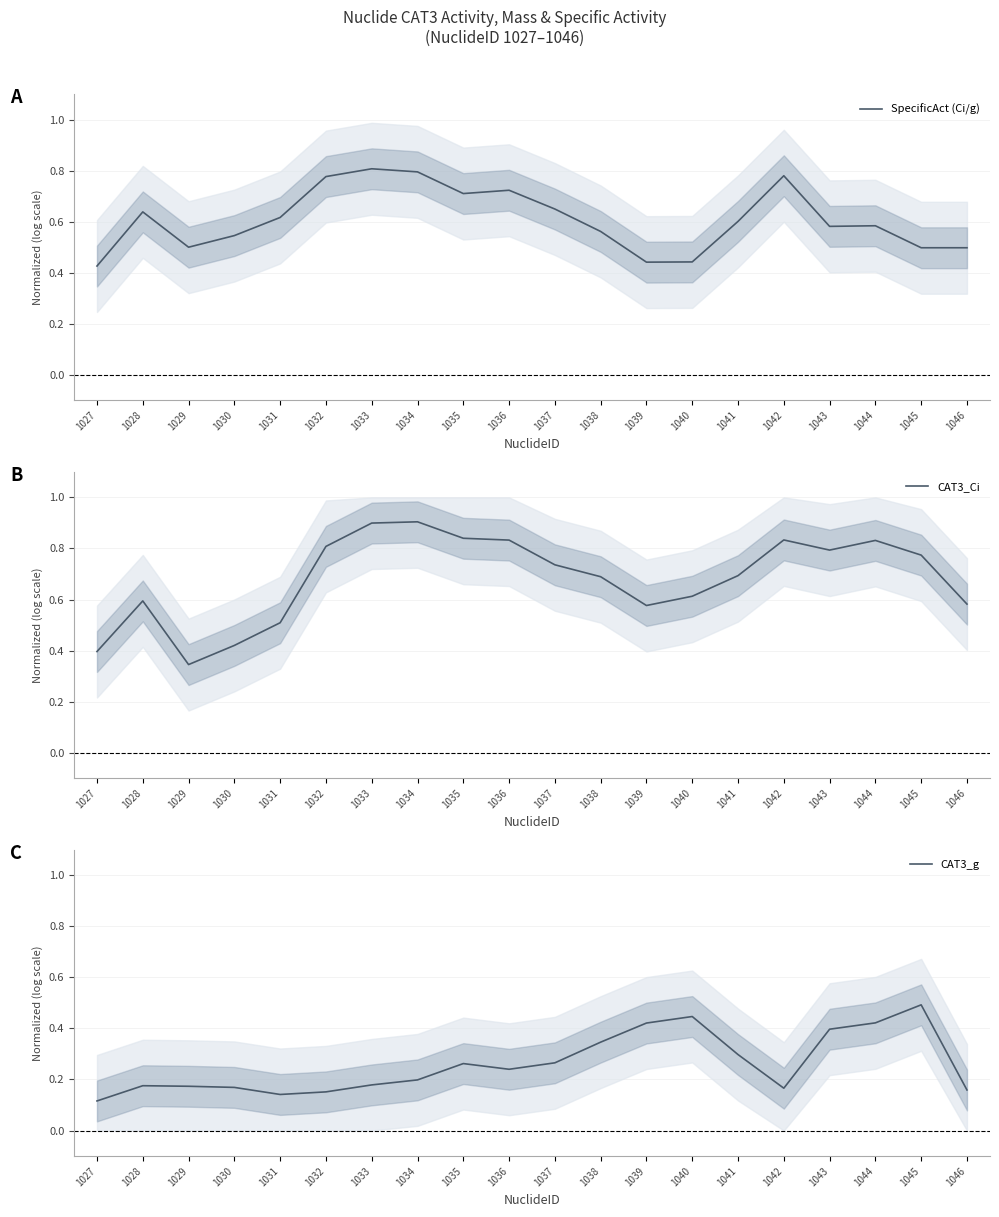

How many interior local peaks does the CAT3_g series have?

4